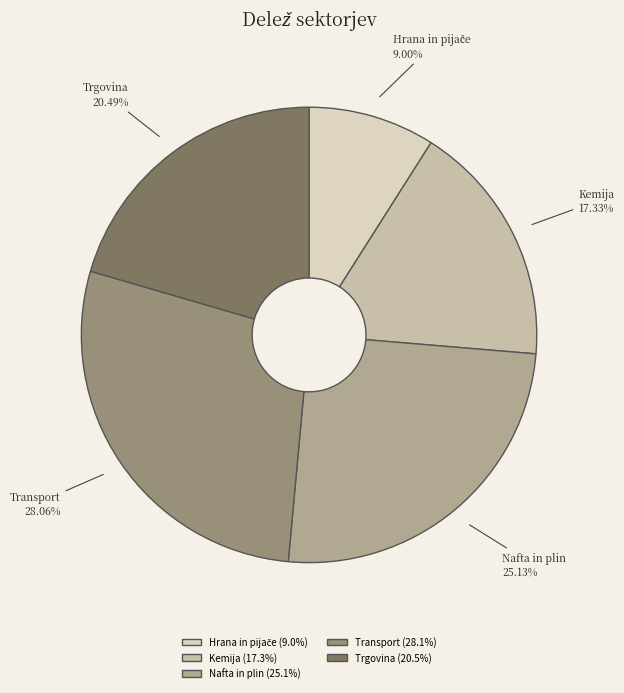

What is the largest slice in the pie chart?

Transport